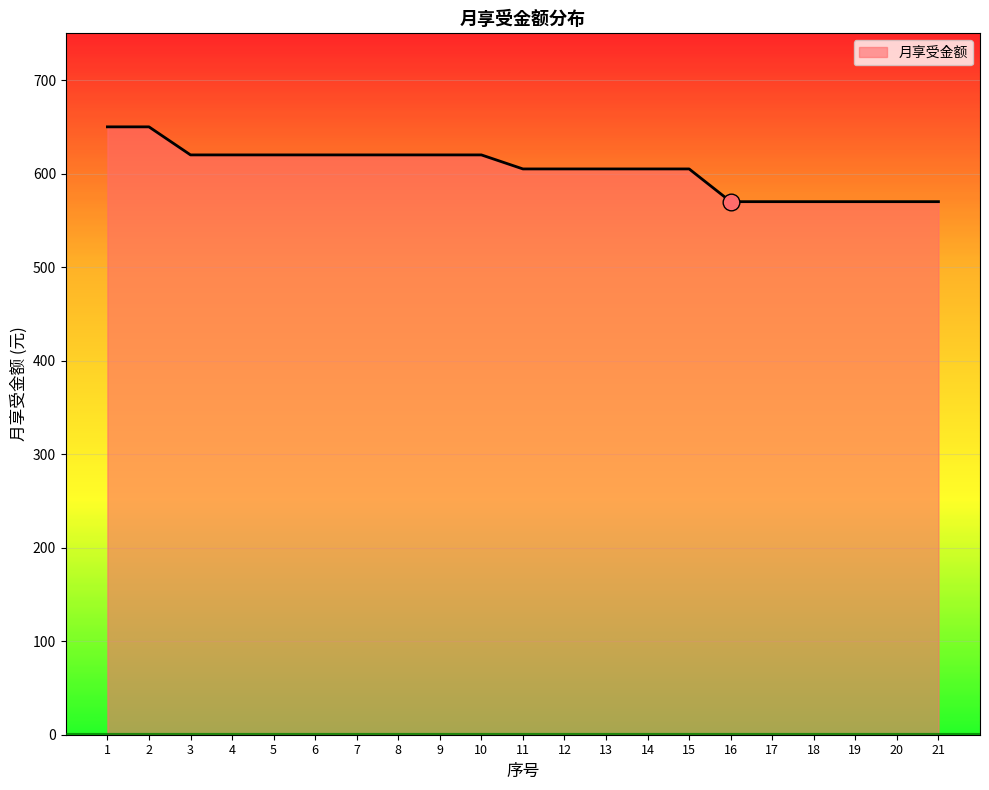

Approximately how many times larger is the value at 18 compared to 9?

0.9